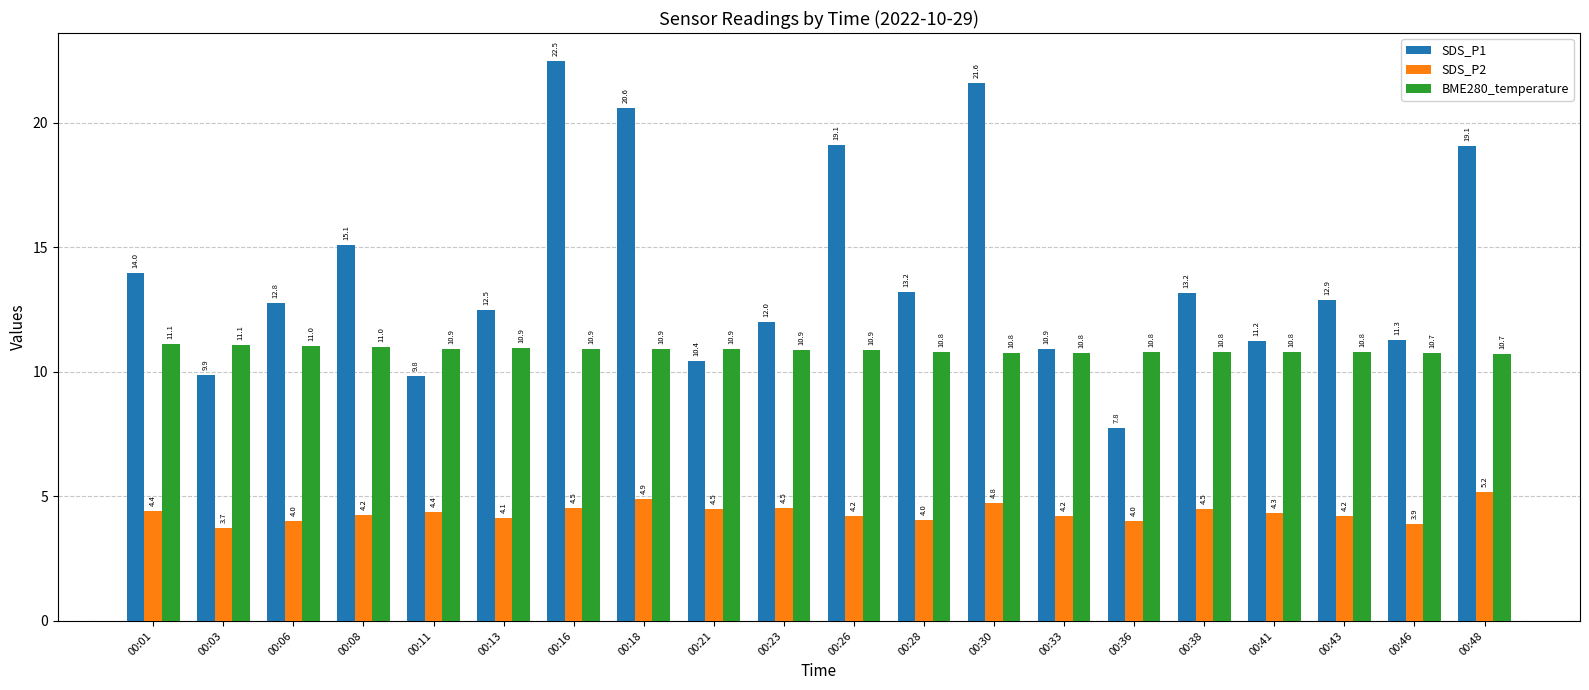

Between 00:16 and 00:21, which series saw the biggest shift?

SDS_P1